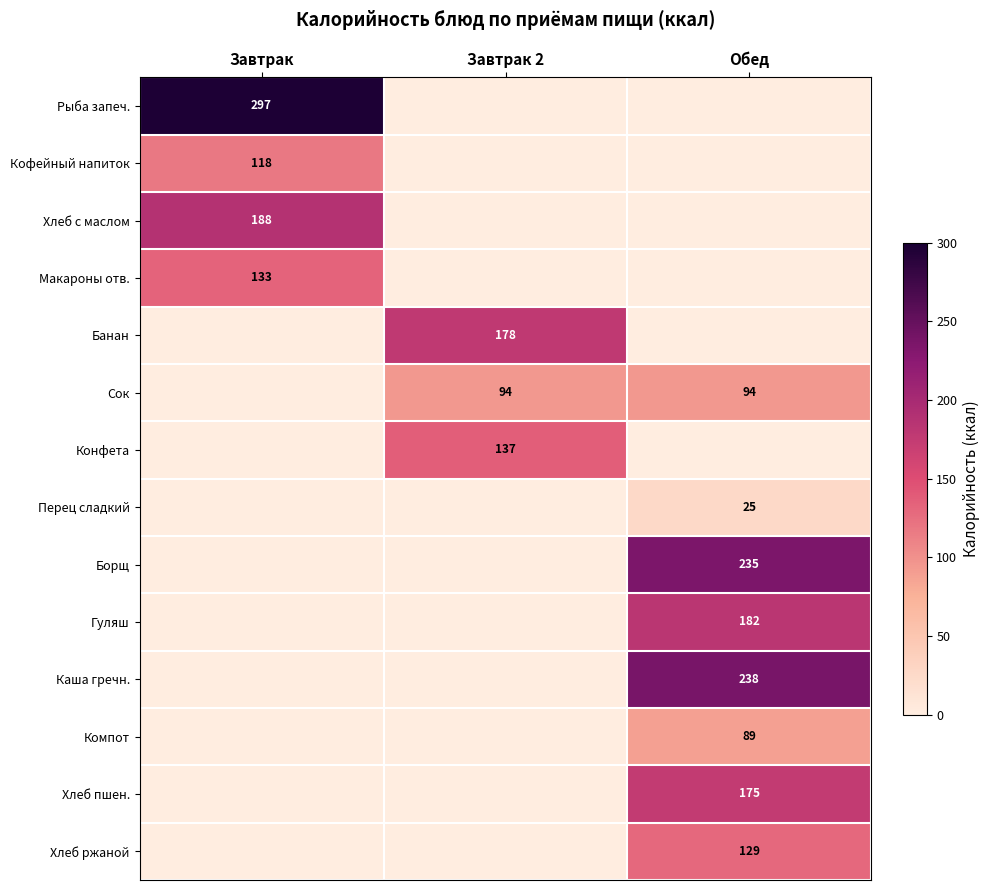

Is the value of Хлеб ржаной at Завтрак greater than the value of Хлеб с маслом at Завтрак?

No